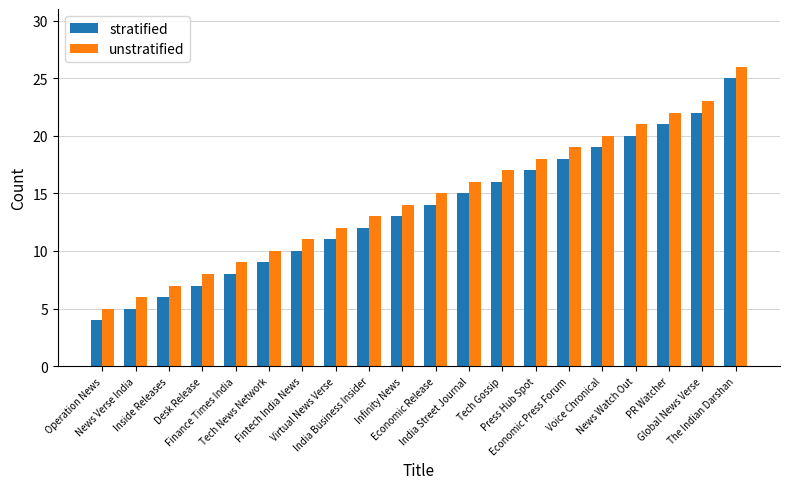

What are all the series names shown in the legend?

stratified, unstratified